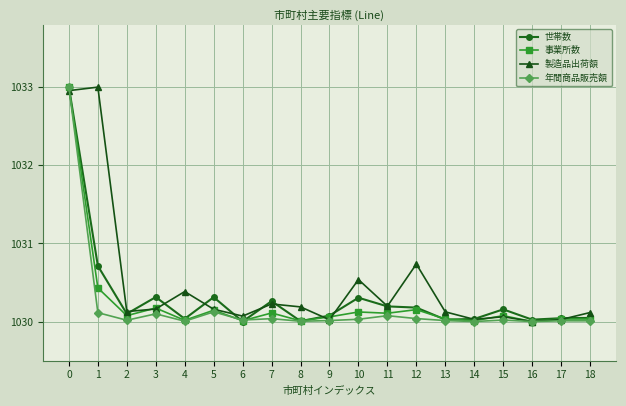

True or false: 世帯数 has more than 0 interior local peaks.

True